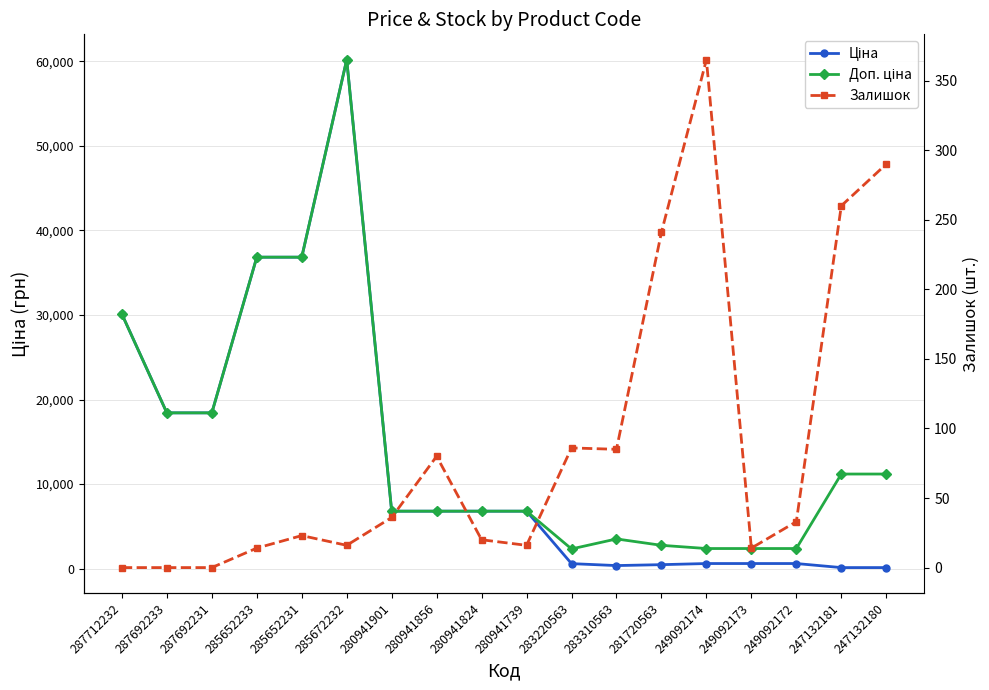

What is the sum of the Доп. ціна values at 283220563 and 283310563?

5821.7